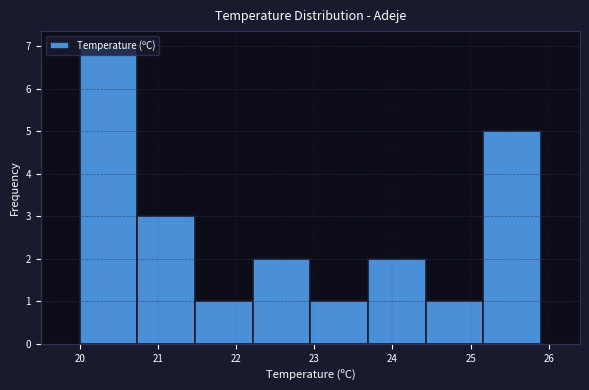

Reading left to right, transcribe this chart: for each bar, give the range it covers on the x-axis and its height. Neither the bar edges nor the heights are printed on the chart, so give them approximately, as read against the axes.

20.0 to 20.7: 7
20.7 to 21.5: 3
21.5 to 22.2: 1
22.2 to 23.0: 2
23.0 to 23.7: 1
23.7 to 24.4: 2
24.4 to 25.2: 1
25.2 to 25.9: 5